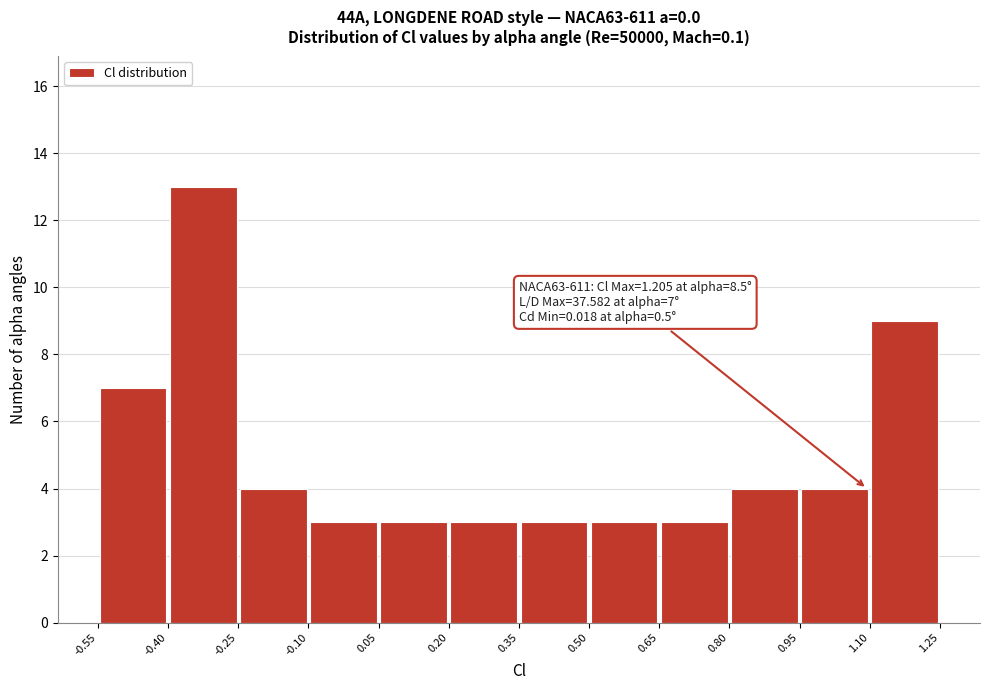

Which range on the x-axis has the tallest bar?

-0.40 to -0.25